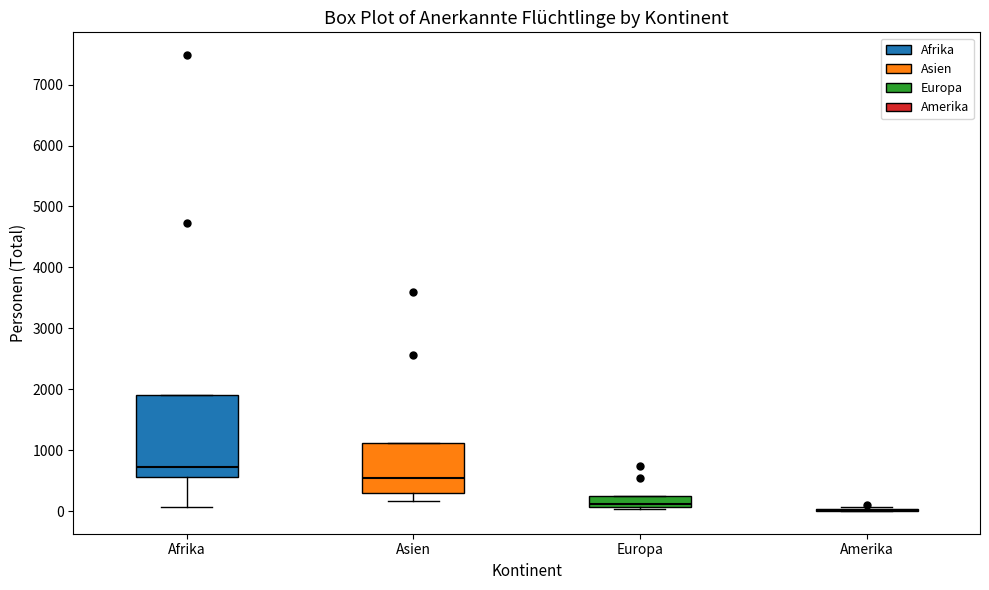

Reading left to right, read every box against the y-axis: the position of its median line, the range the box covers, and the ends of its whiskers. The values are not printed on the chart, so give them approximately, as read against the axis.

Afrika: median 700, box 600 to 1900, whiskers 100 to 1900
Asien: median 500, box 300 to 1100, whiskers 200 to 1100
Europa: median 100 (just above the box's lower edge), box 100 to 300, whiskers 0 to 300
Amerika: box collapsed to a line at 0, whiskers 0 to 100